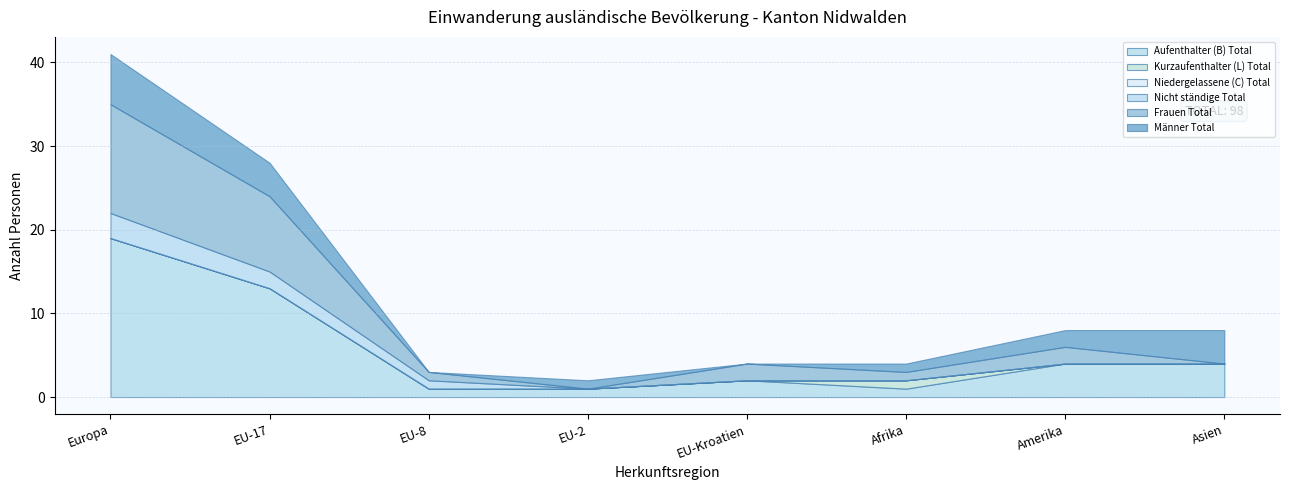

At Asien, list the series in order from smallest to largest.

Kurzaufenthalter (L) Total, Niedergelassene (C) Total, Nicht ständige Total, Frauen Total, Aufenthalter (B) Total, Männer Total